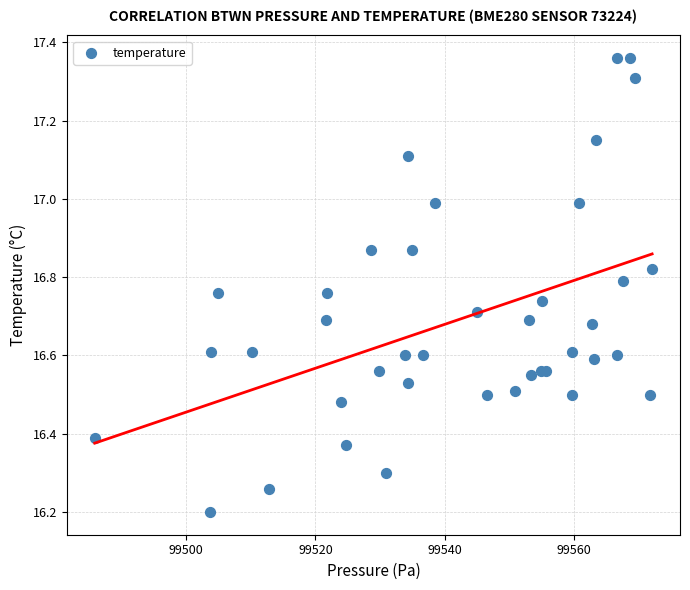

What Y value in the scatter plot is closest to 16?

16.2